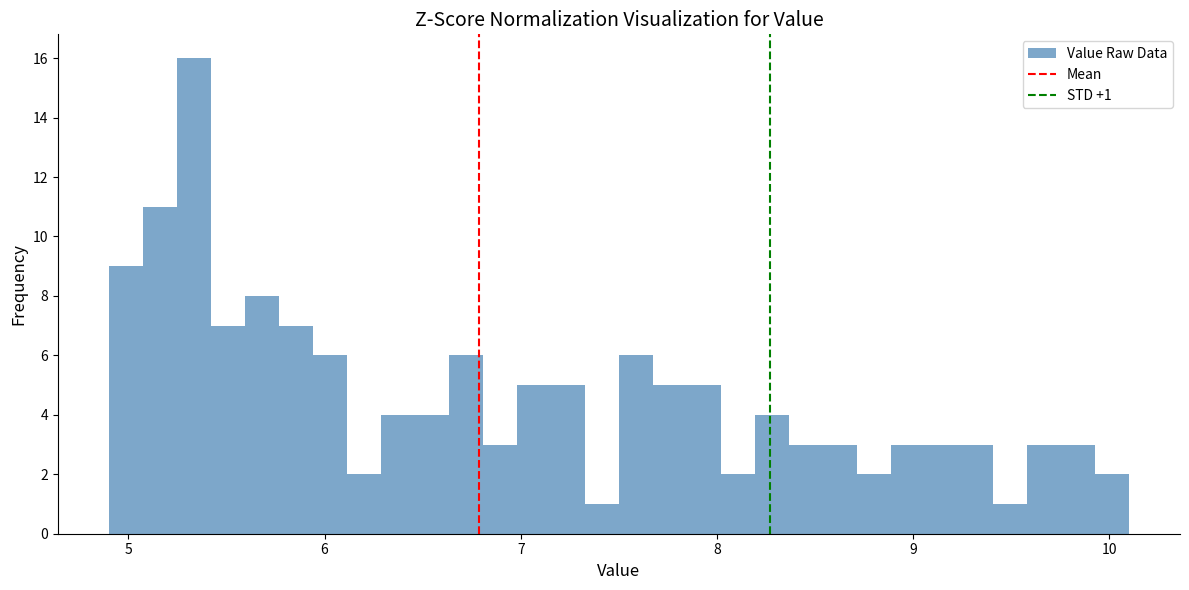

Read against the x-axis, roughly where is the centre of the tallest bar?

5.3